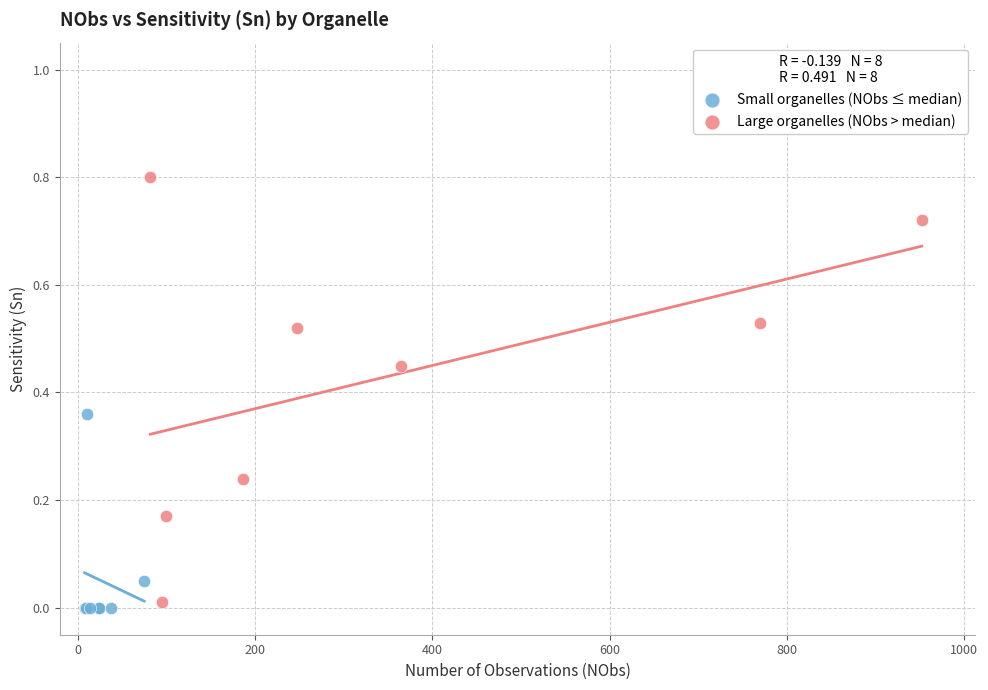

Which series has the widest spread of Y values?

Large organelles (NObs > median)